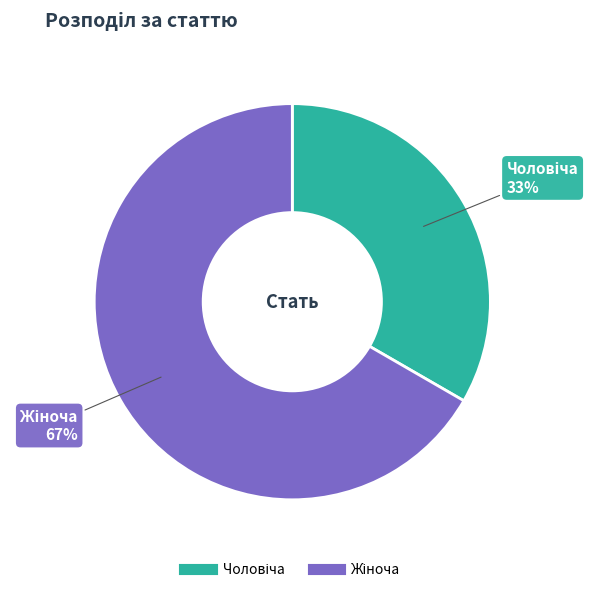

Is there a majority slice in this chart?

Yes